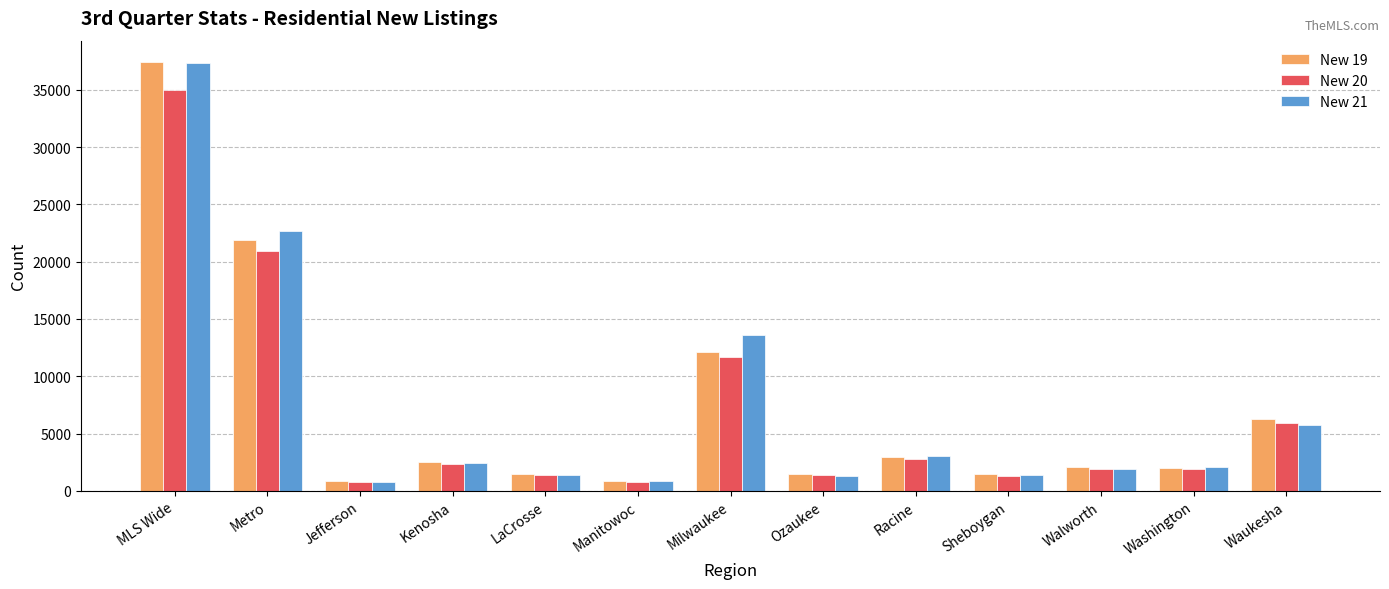

What is the label of the 7th bar from the right?

Milwaukee